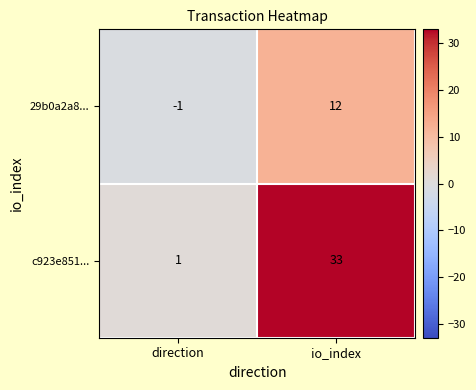

Count the number of categories in the chart.

2